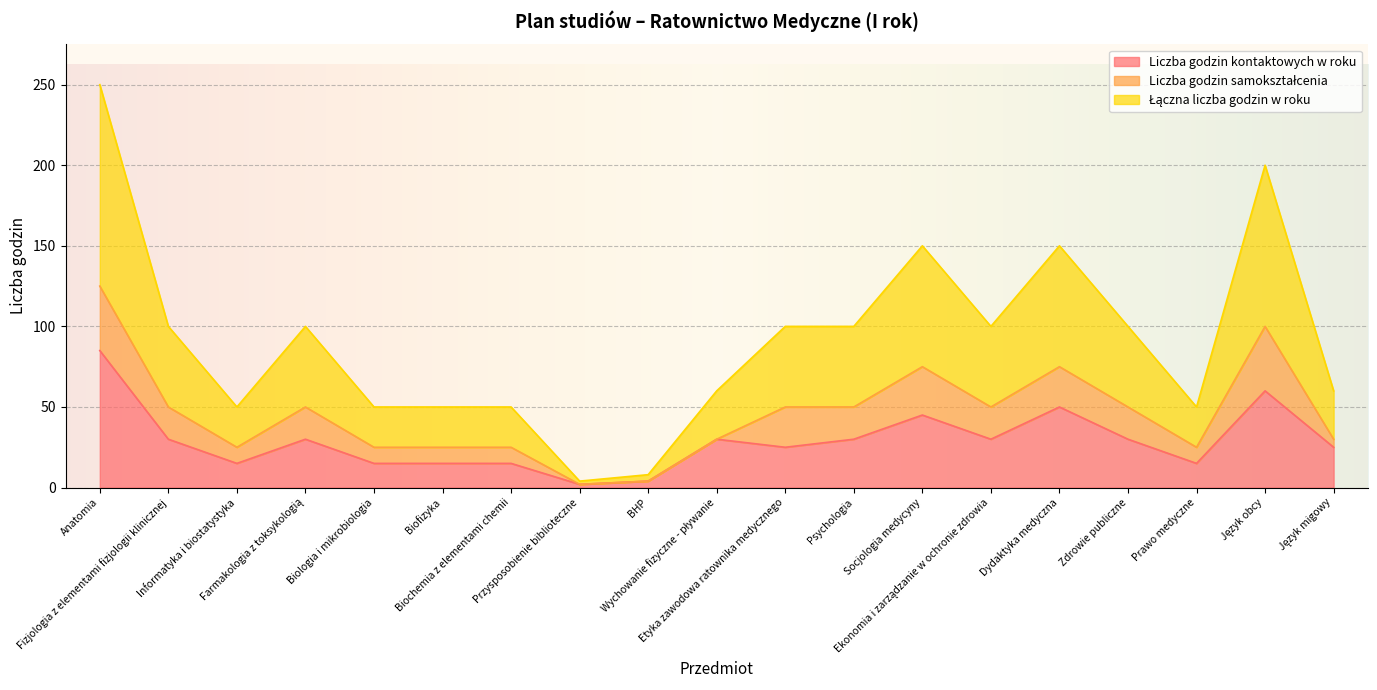

Is it true that Łączna liczba godzin w roku equals 82 at Zdrowie publiczne?

False